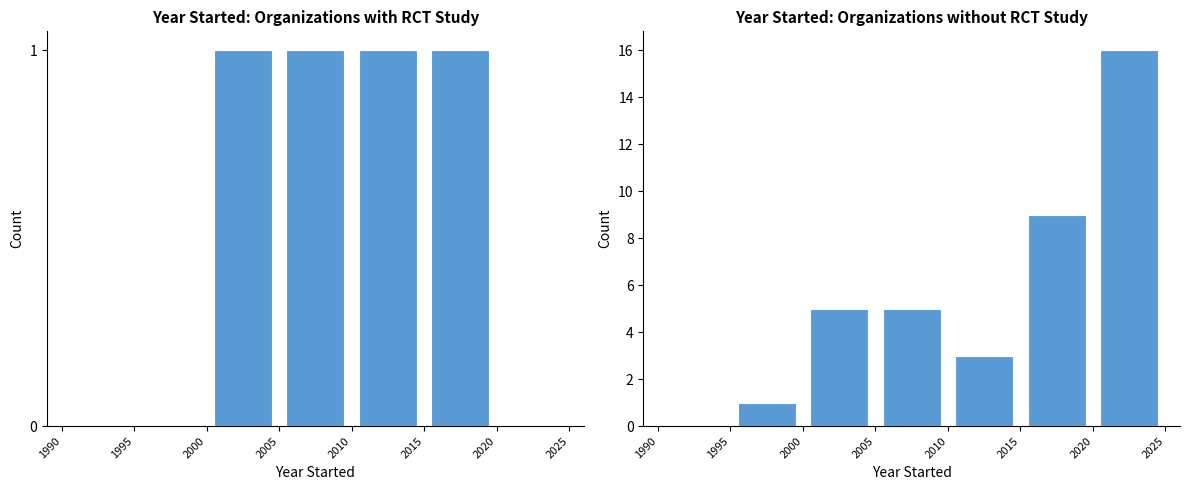

Is it true that Yes equals 1 at 1990?

False